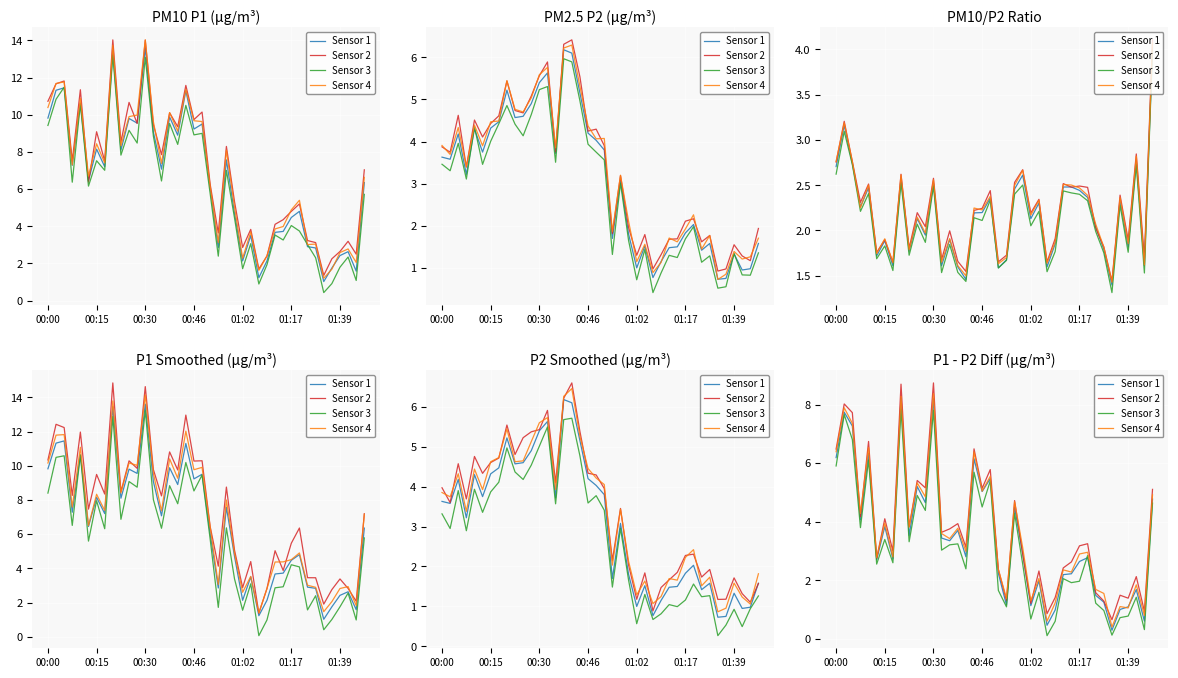

How many lines are shown in the chart?

4